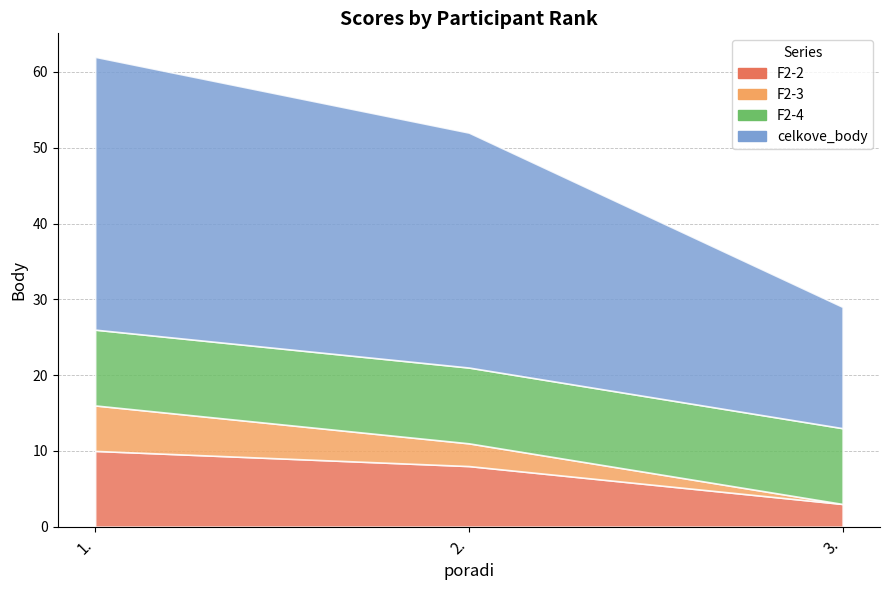

At which category is the sum across all series the highest?

1.